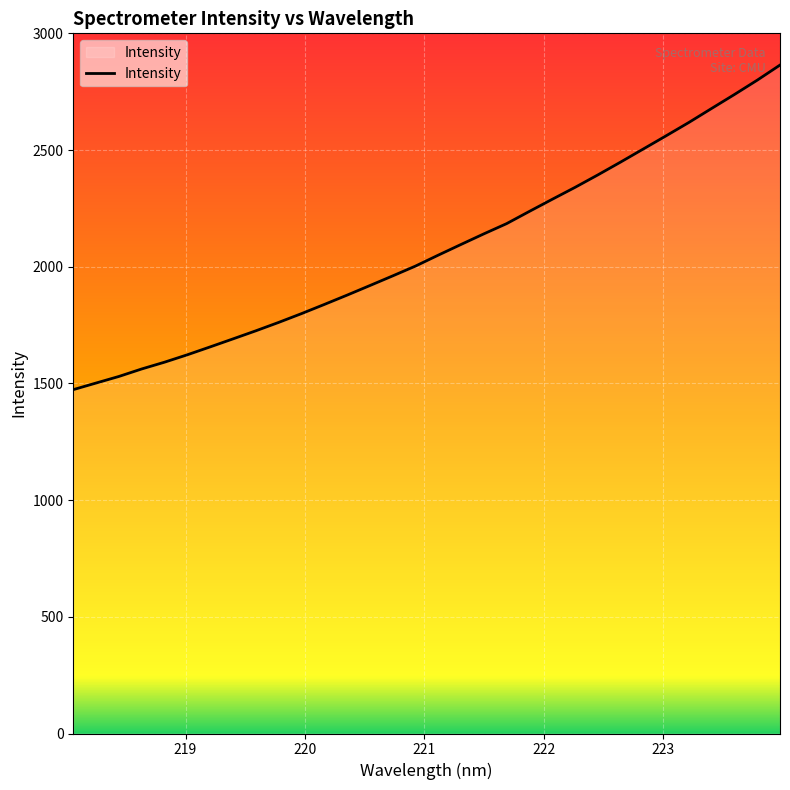

What is the greatest value displayed?

2864.1